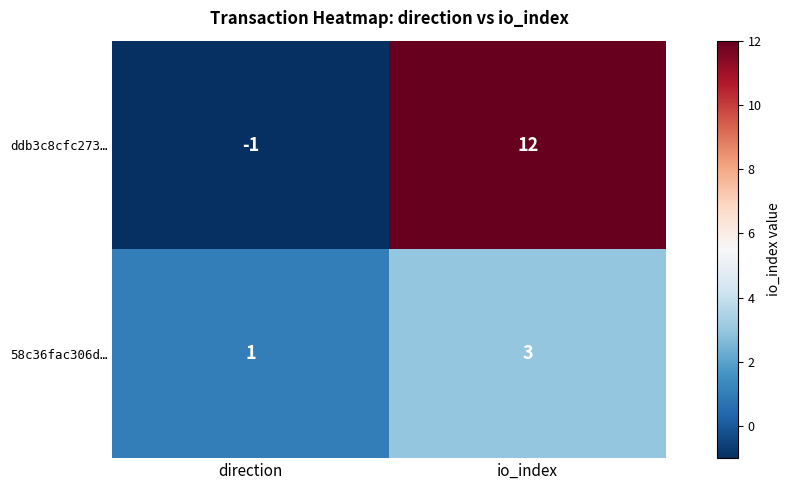

How many values in the ddb3c8cfc273… series are below 12?

1